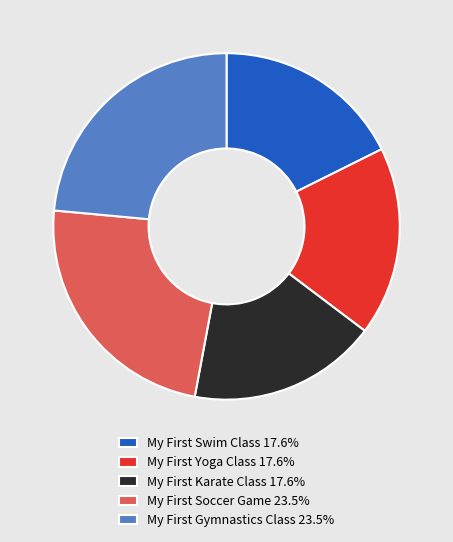

How many slices are in this pie chart?

5